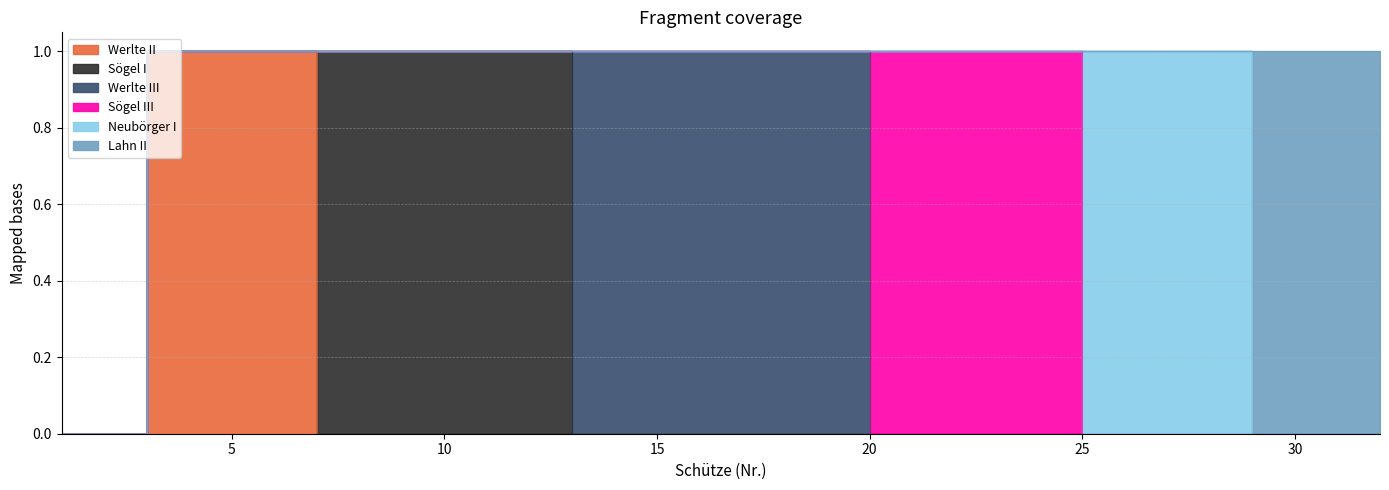

What is the maximum value shown in the chart?

1